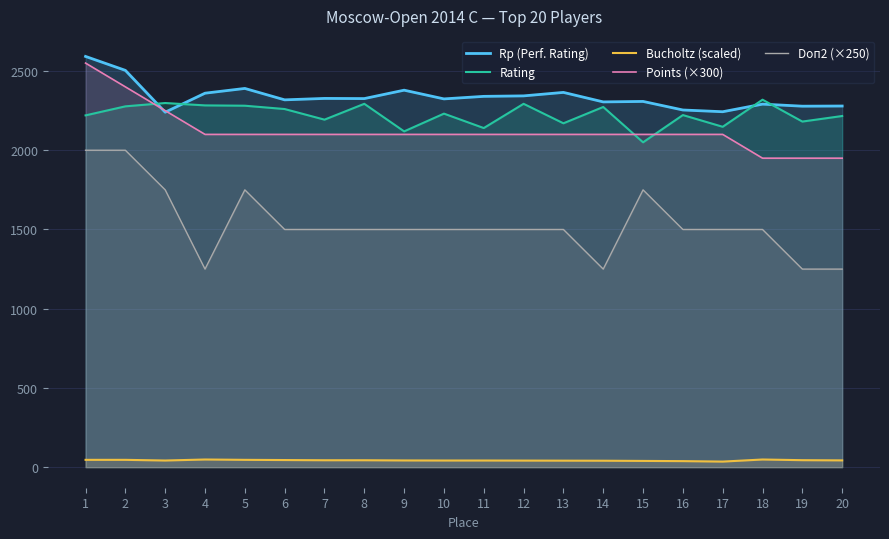

How many data points in Rp (Perf. Rating) are less than 2326?

10